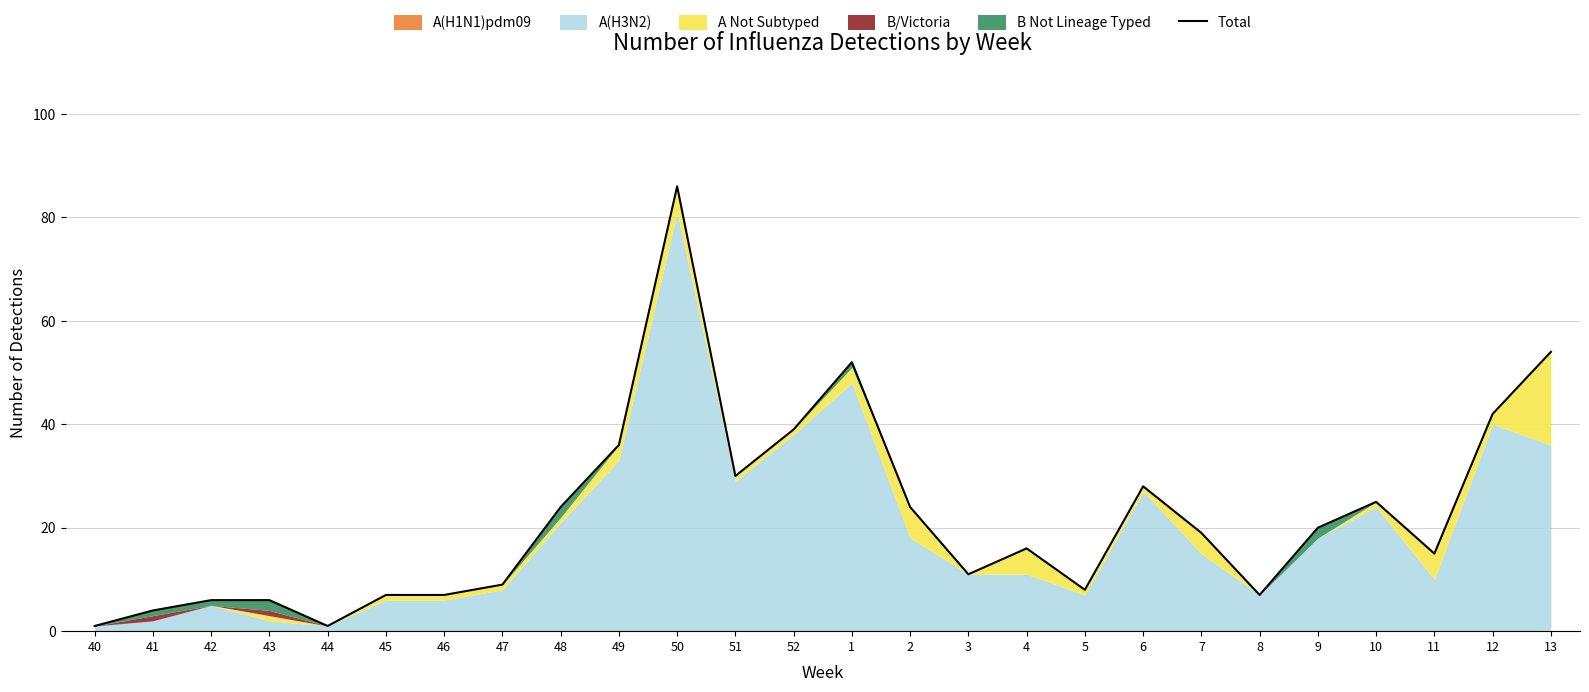

What is the sum of all values?

577